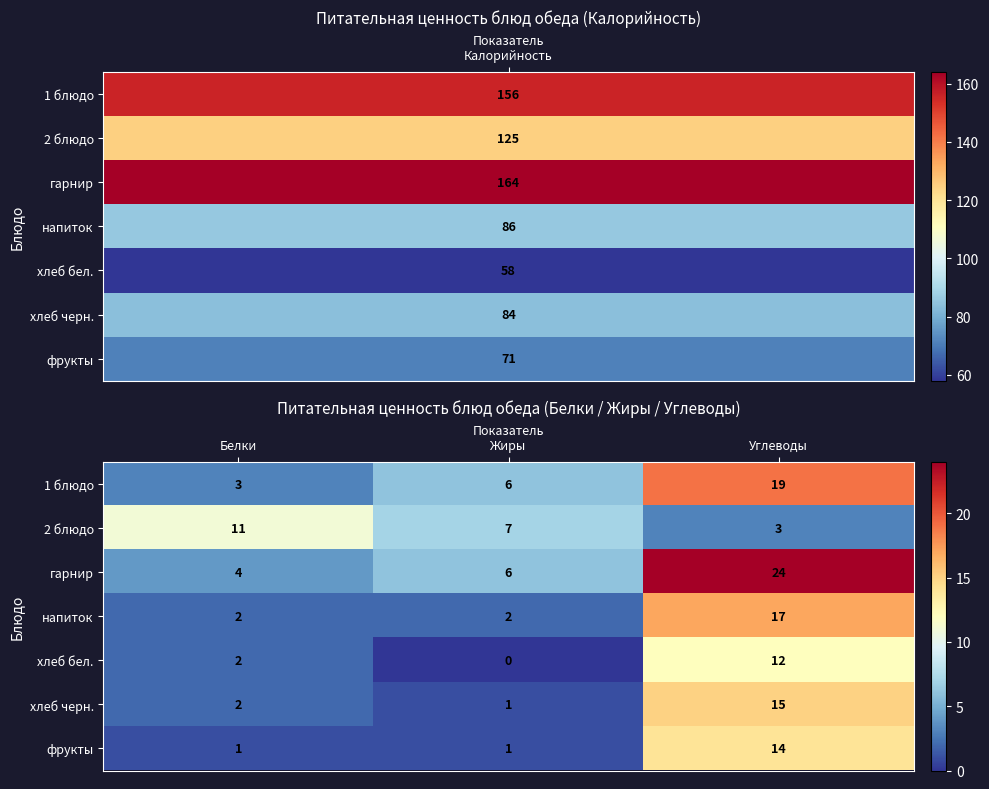

At how many categories does at least one series exceed 22?

1